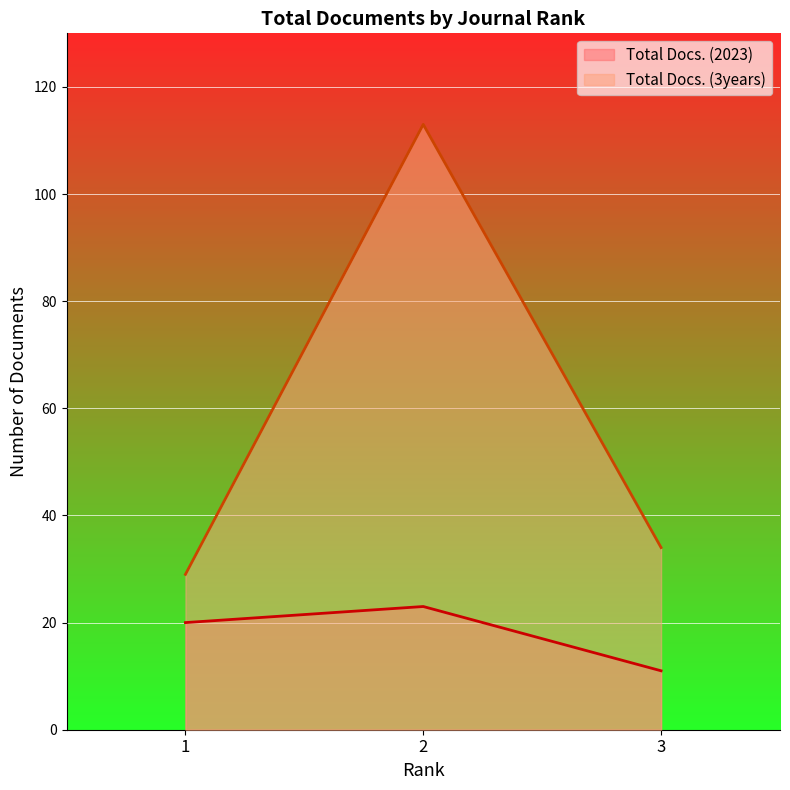

Which series changed the most between 2 and 3?

Total Docs. (3years)